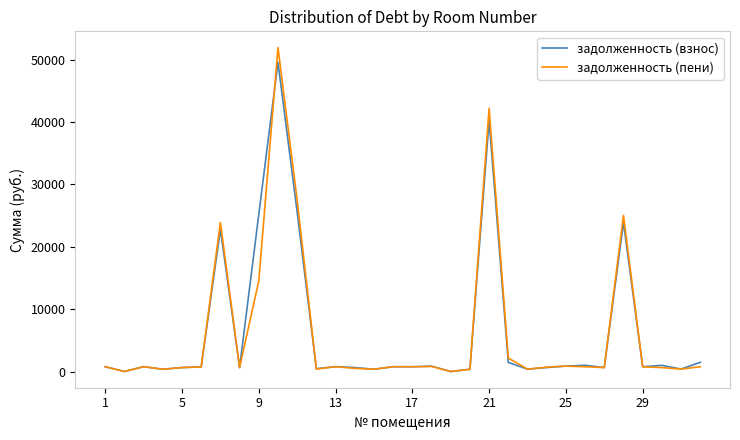

Which series has the widest spread of values?

задолженность (пени)